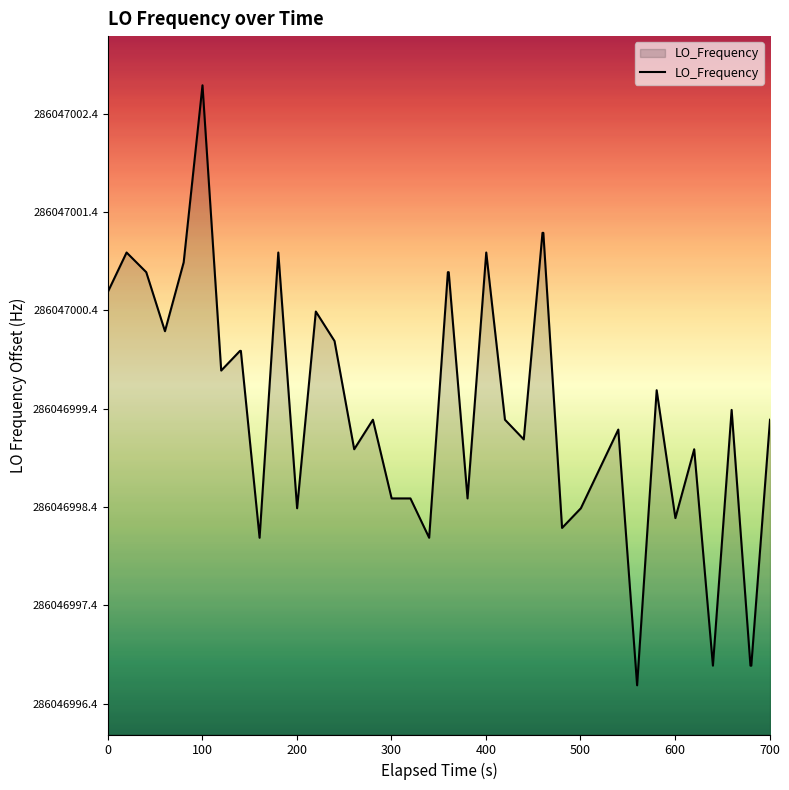

The chart shows a value of 0.1 at 600. True or false?

False